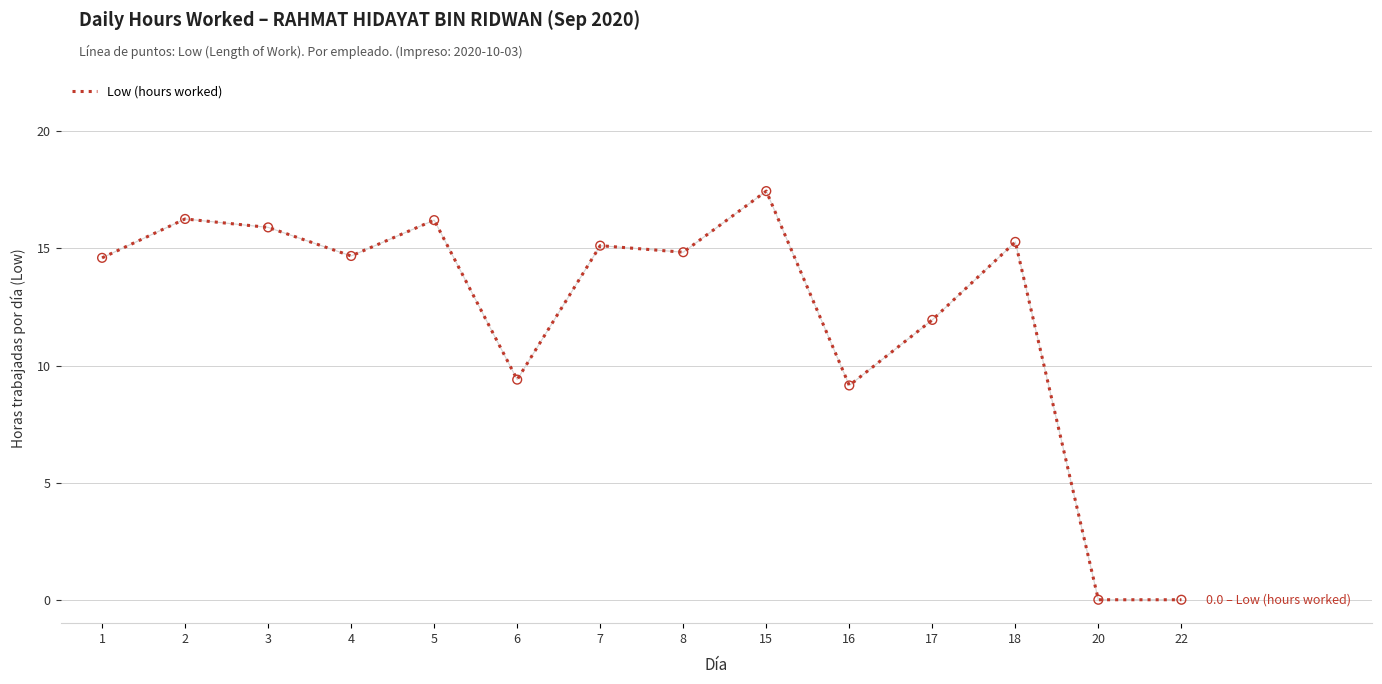

What is the change in value from 3 to 8?

-1.1